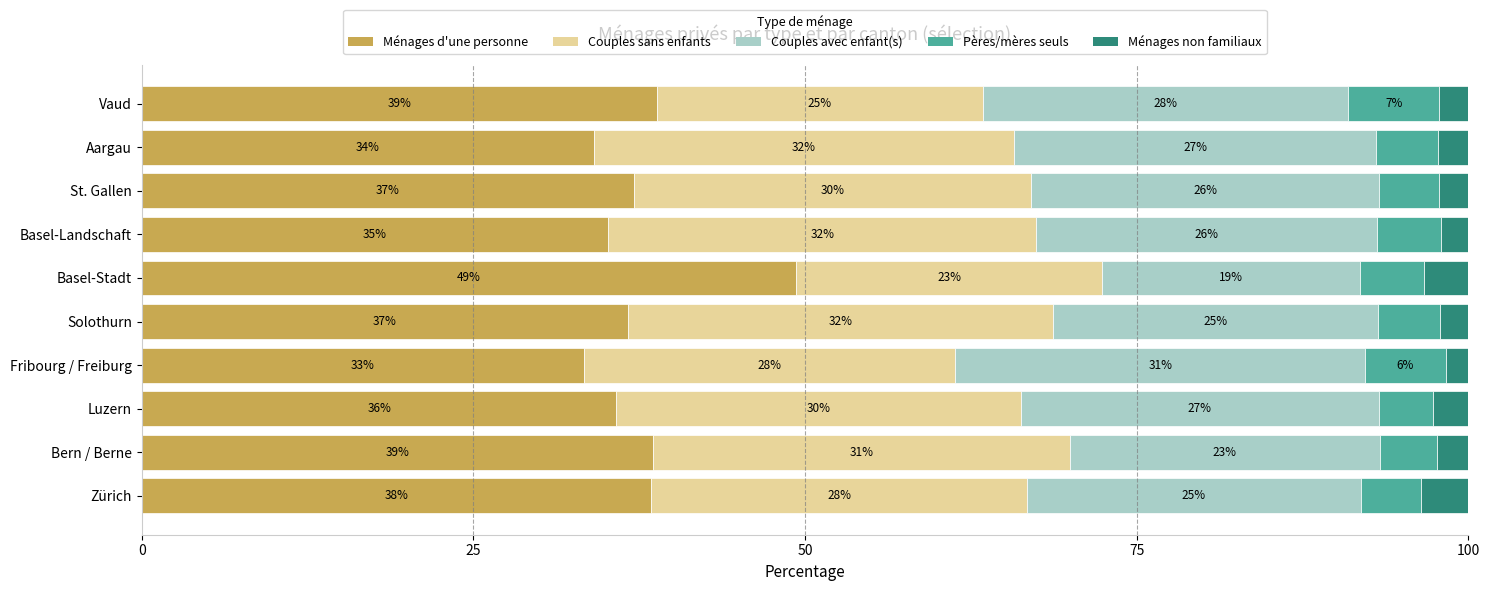

True or false: Ménages d'une personne has a value of 38.8 at Vaud.

True